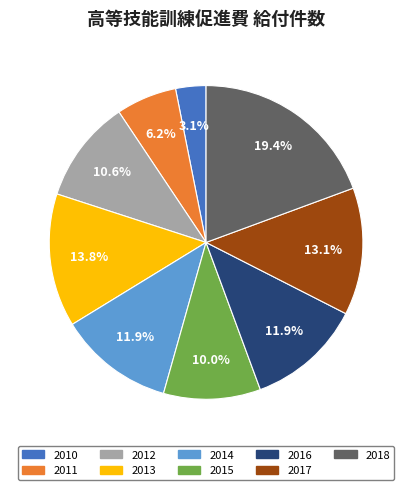

Which category has the biggest portion of the pie?

2018